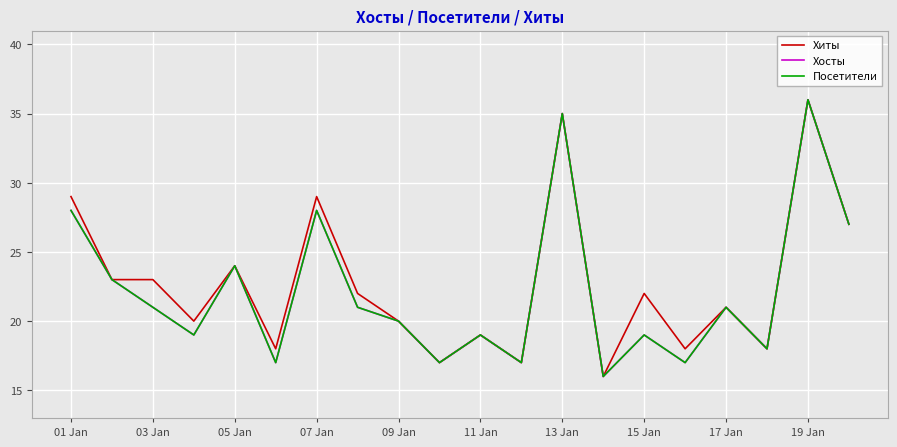

Does the chart have visible grid lines?

Yes